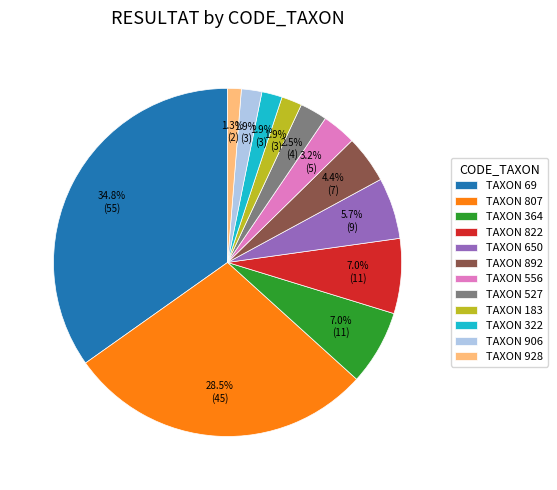

Which has a higher value, TAXON 650 or TAXON 183?

TAXON 650